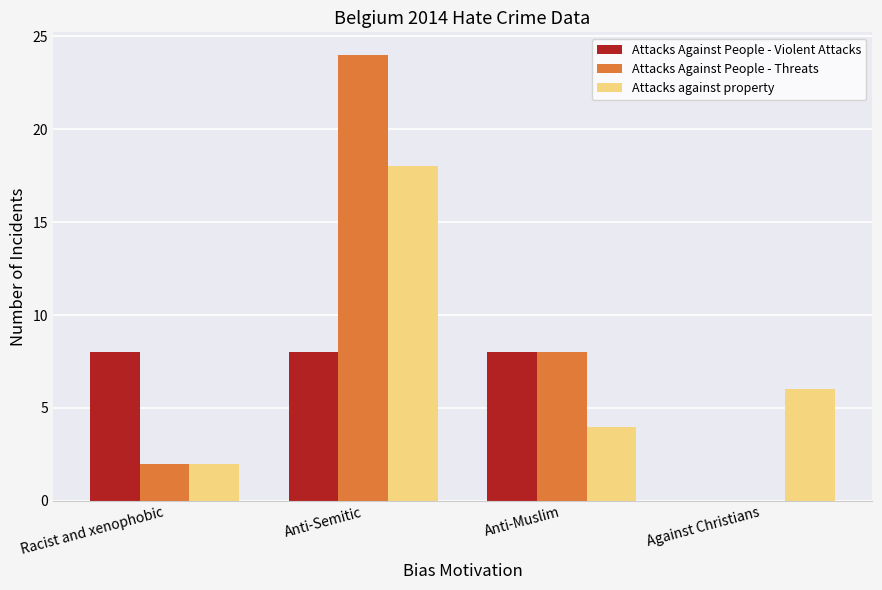

What is the average value of the Attacks against property series?

8